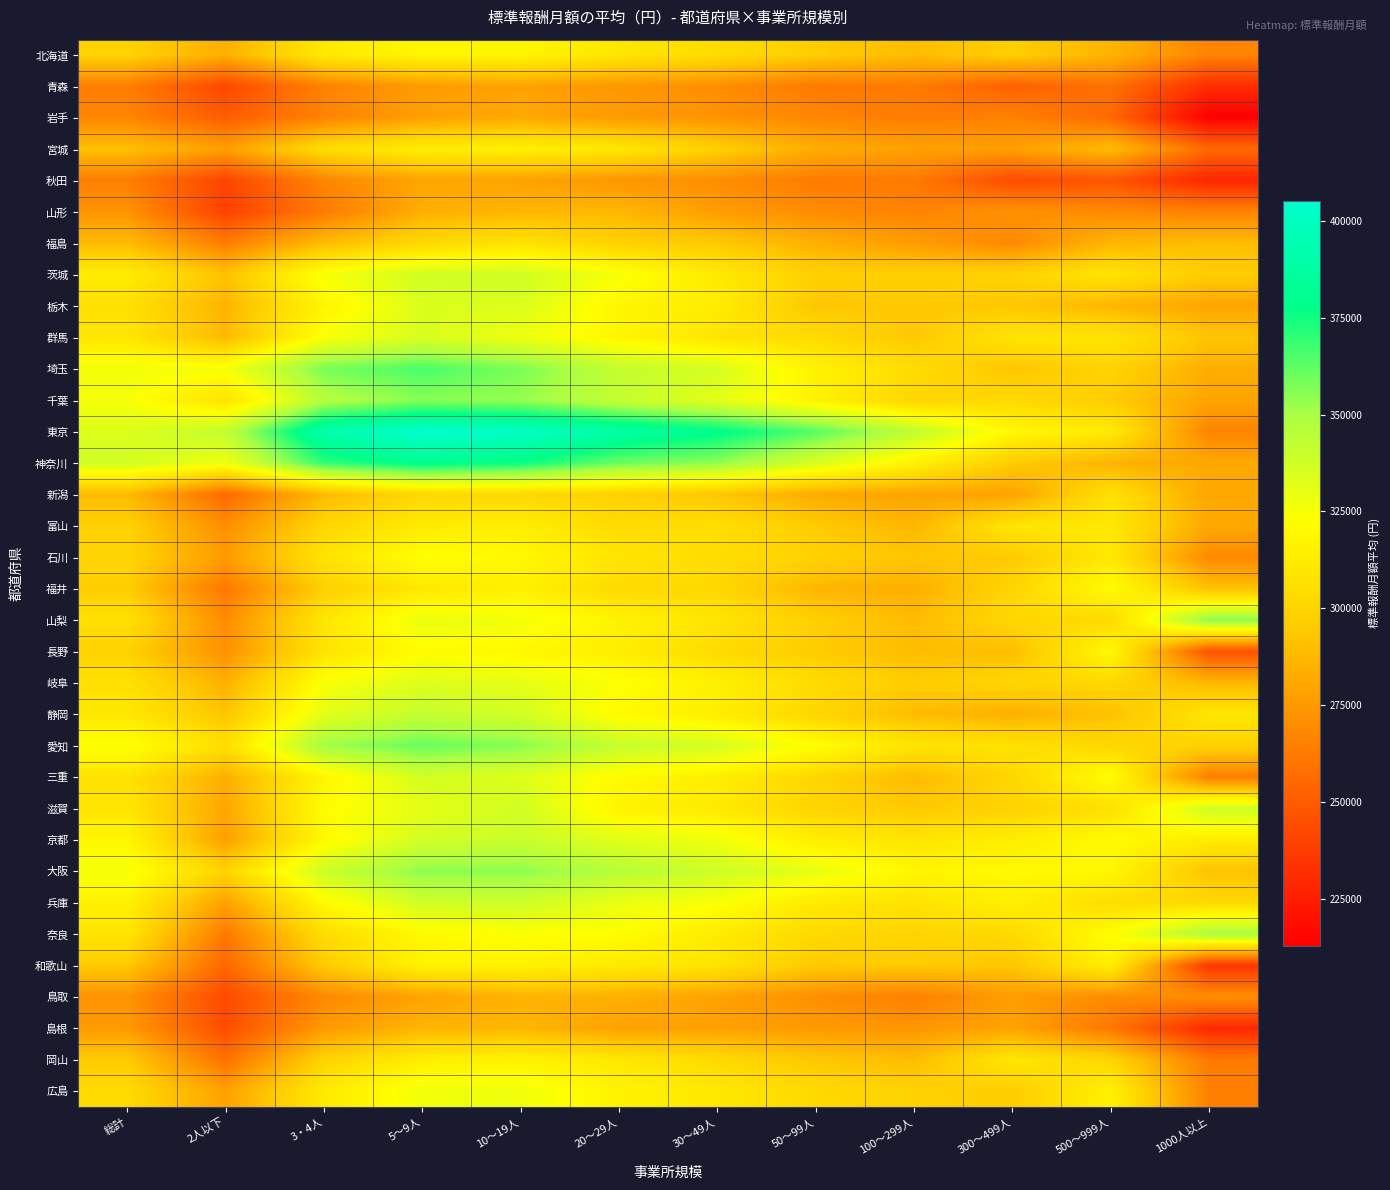

At 5～9人, list the series in order from smallest to largest.

青森, 岩手, 鳥取, 秋田, 山形, 島根, 新潟, 福島, 福井, 富山, 宮城, 岡山, 和歌山, 北海道, 奈良, 長野, 石川, 広島, 山梨, 滋賀, 岐阜, 栃木, 群馬, 三重, 京都, 茨城, 兵庫, 静岡, 大阪, 千葉, 愛知, 埼玉, 神奈川, 東京